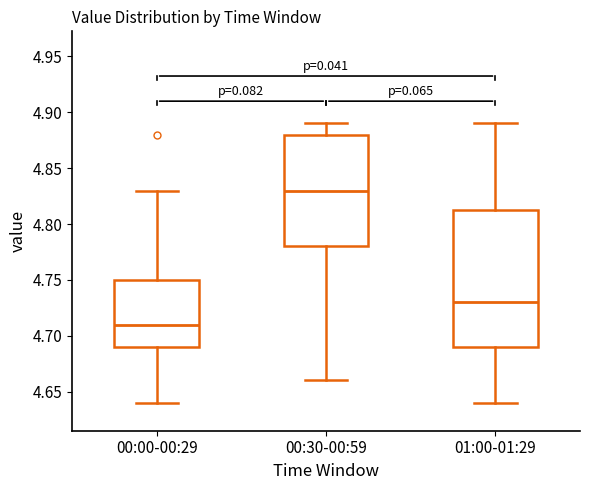

Reading left to right, transcribe this box plot: for each box, give where its median line is, the range the box spans, and where its two whiskers end, as read against the y-axis. The values are not printed on the chart, so give them approximately, as read against the axis.

00:00-00:29: median 4.710, box 4.690 to 4.750, whiskers 4.640 to 4.830
00:30-00:59: median 4.830, box 4.780 to 4.880, whiskers 4.660 to 4.890
01:00-01:29: median 4.730, box 4.690 to 4.815, whiskers 4.640 to 4.890